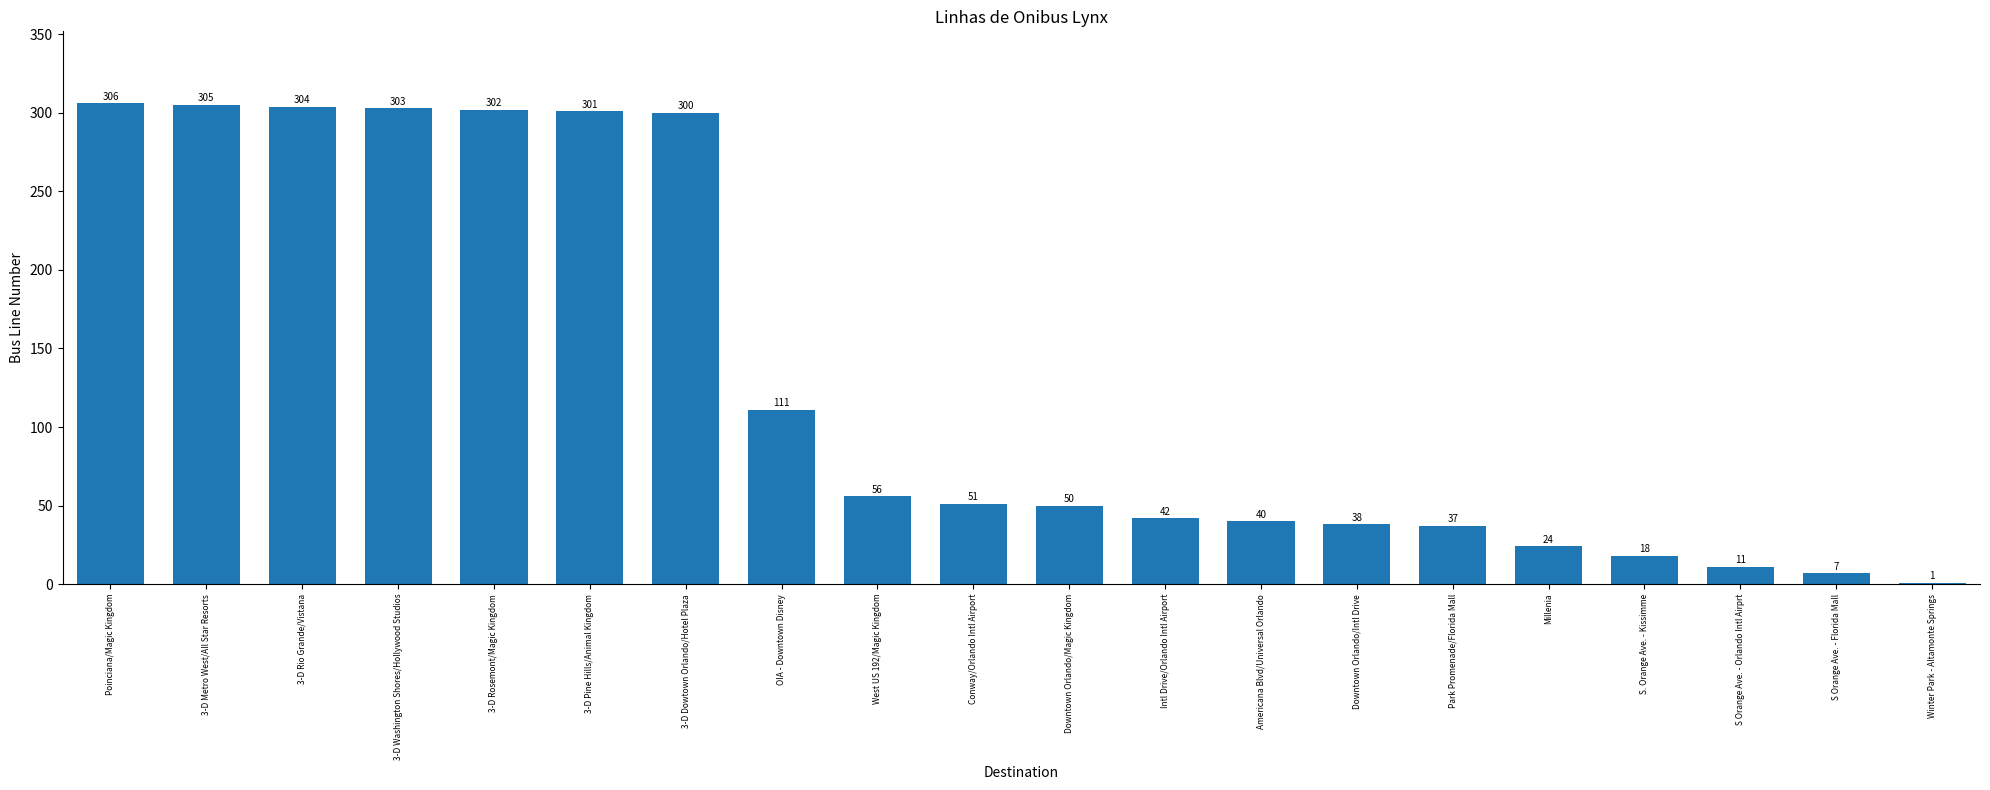

What is the sum of all values?

2607